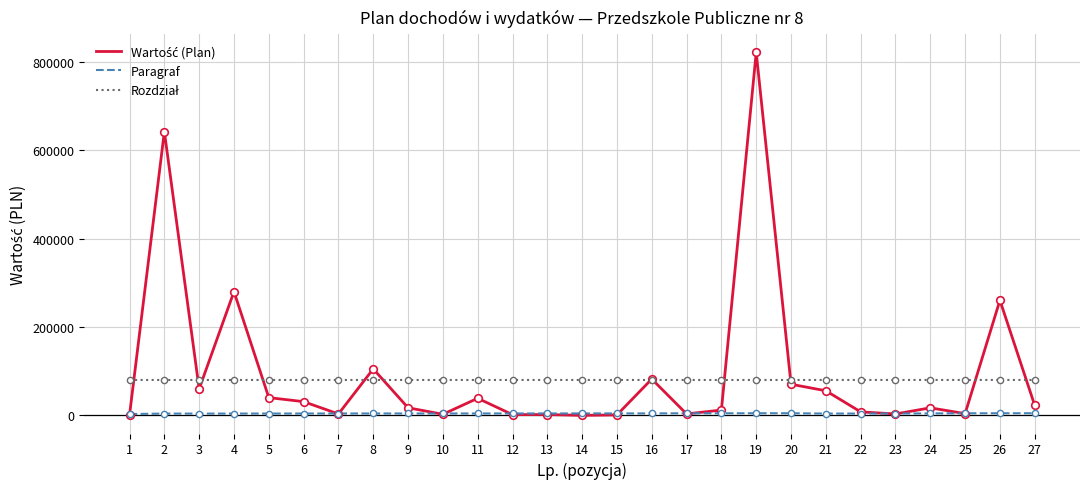

What is the maximum value shown in the chart?

821077